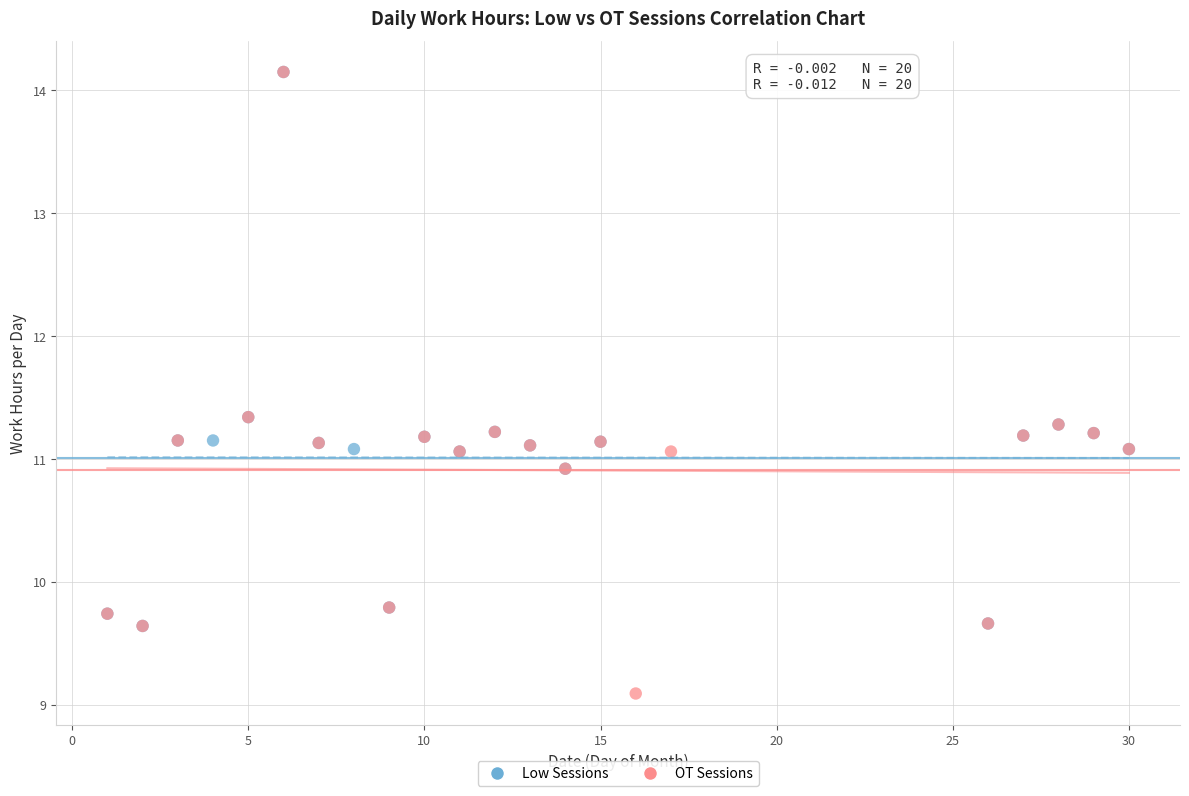

Which series has the largest Y range (max minus min)?

OT Sessions